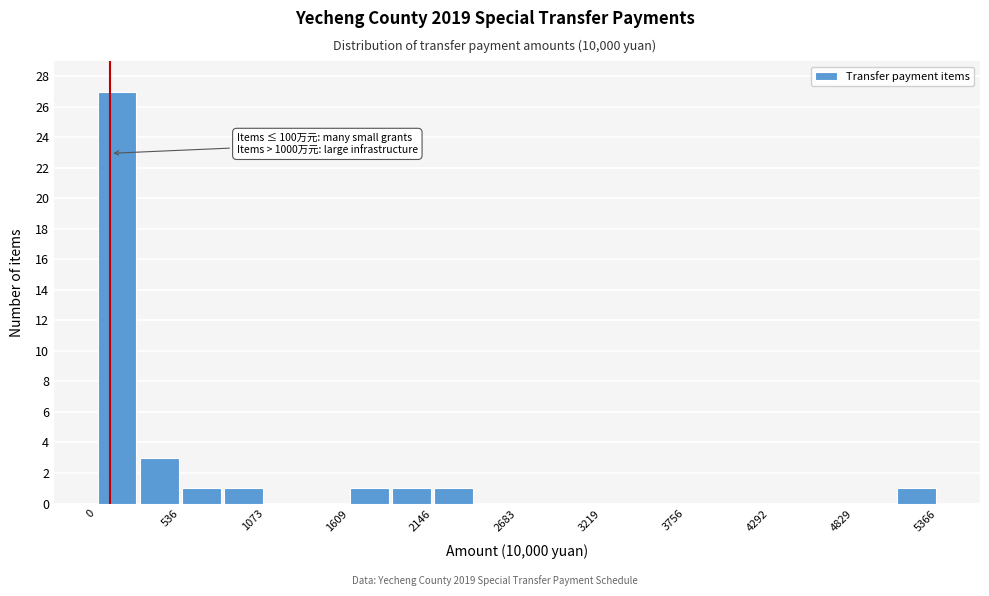

Around what value on the x-axis is the tallest bar? Give the approximate position of its centre, as read against the axis.

100